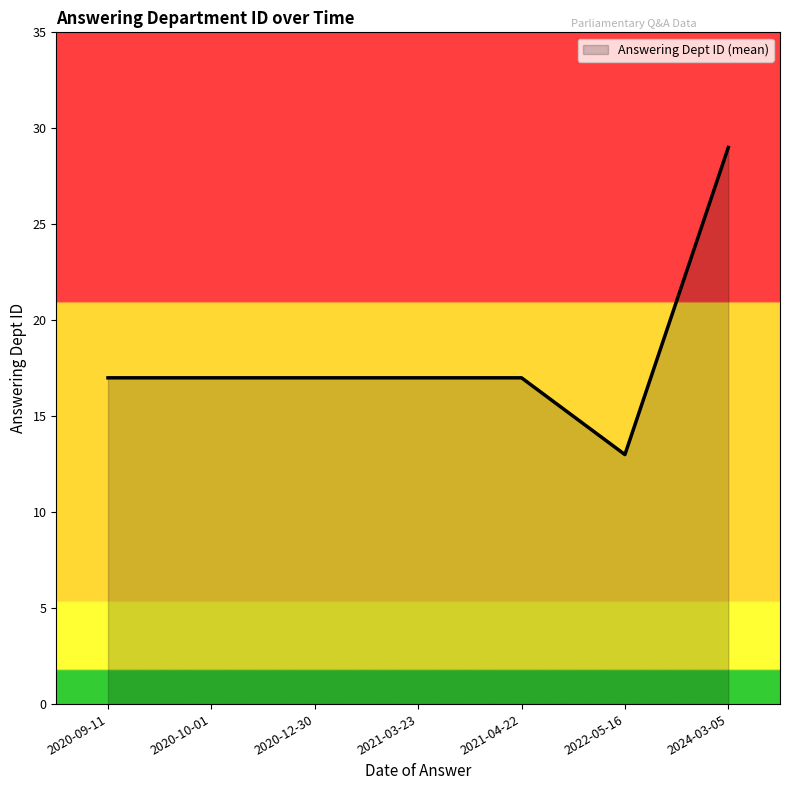

Which label corresponds to the largest value in the chart?

2024-03-05